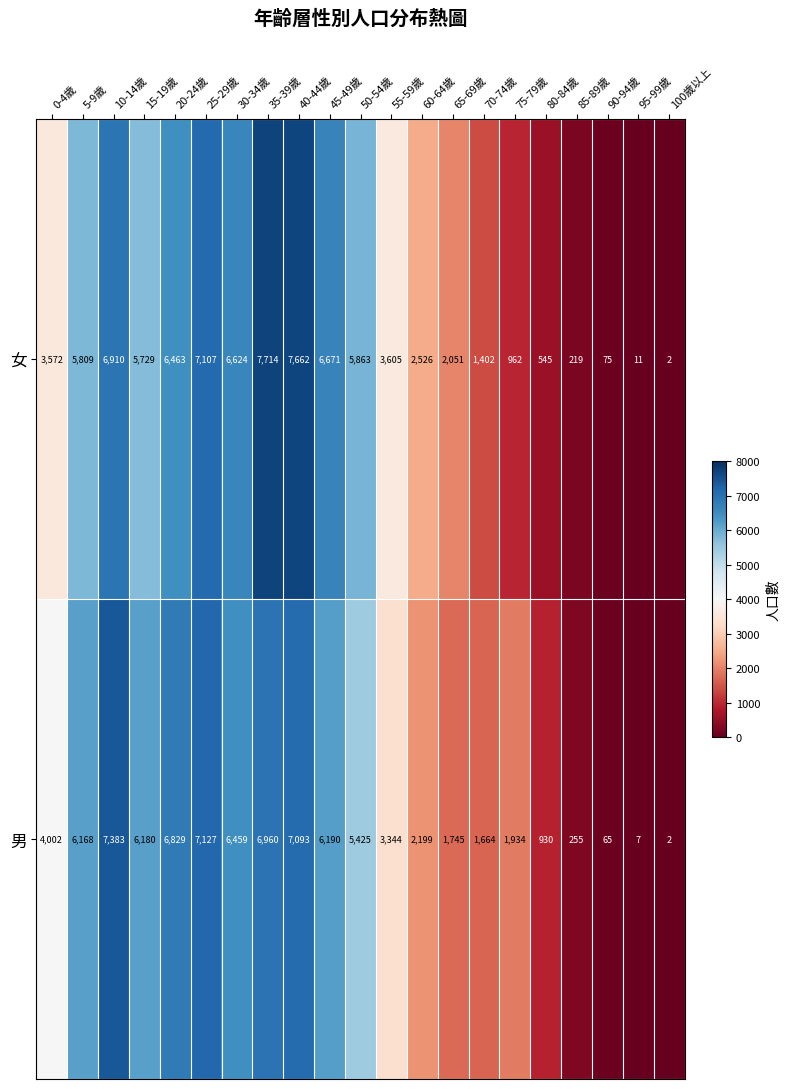

How many data points in 男 are less than 4002?

10